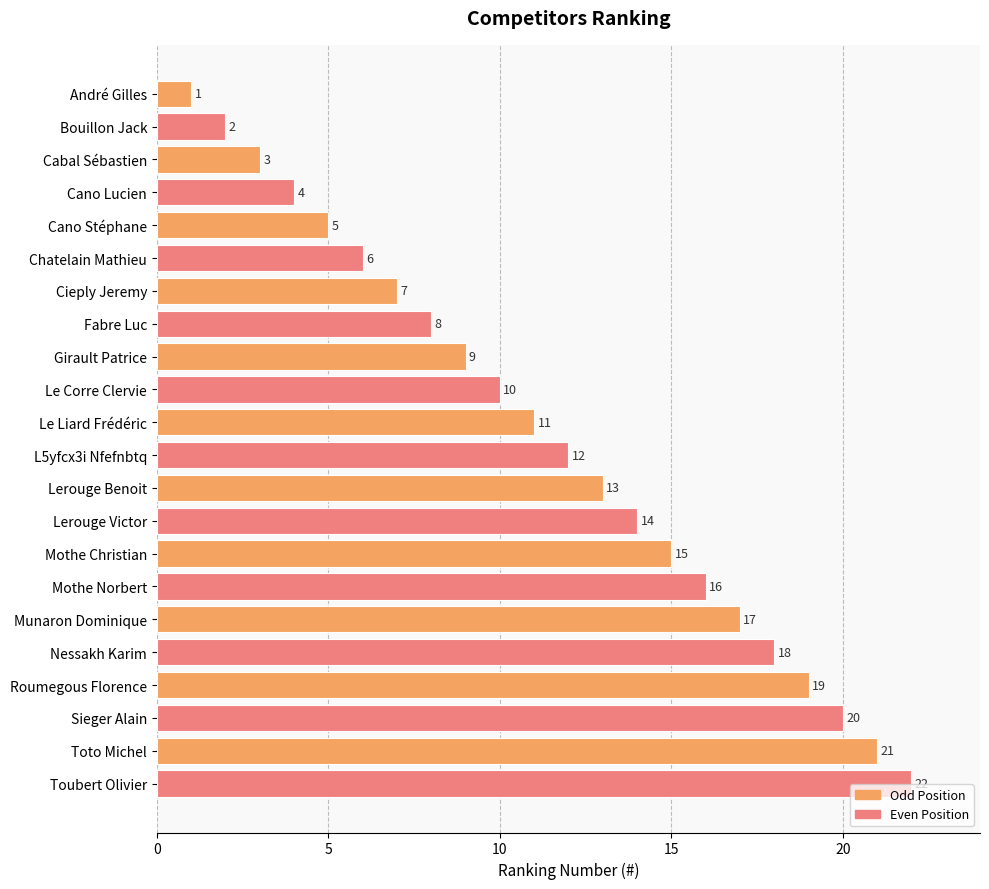

At which category does the chart reach its peak across all series?

Toubert Olivier